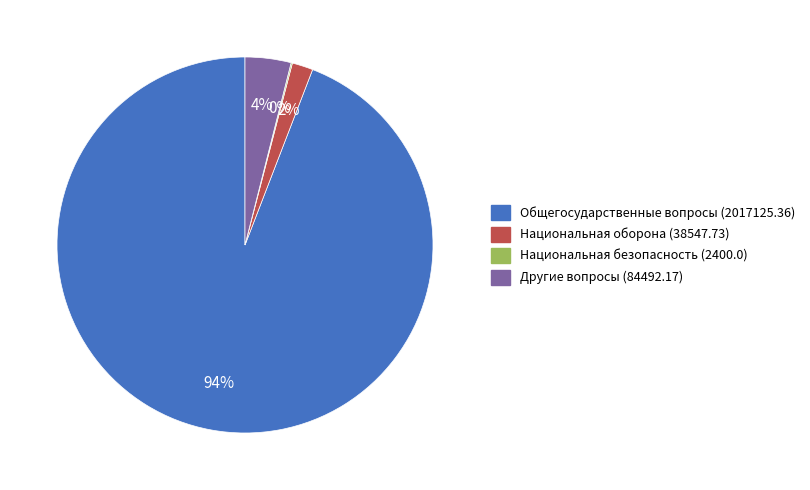

Is it true that Другие вопросы (84492.17) is 4% of the pie?

True